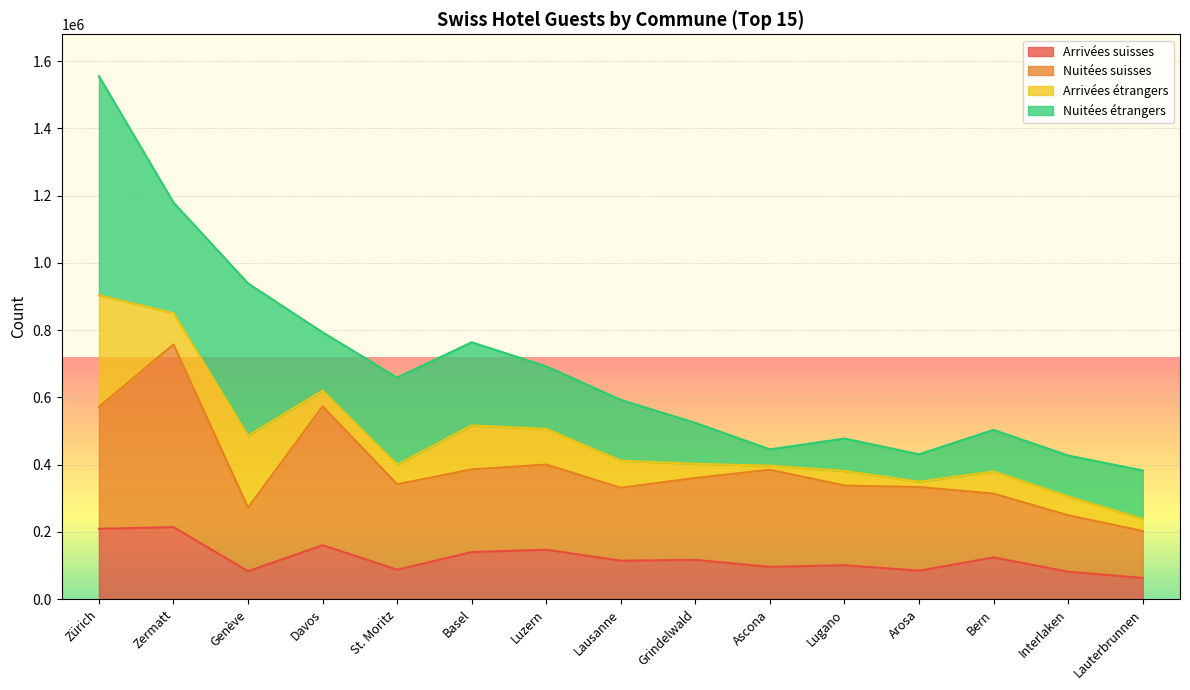

At which label does Nuitées suisses first exceed 341798?

Zürich